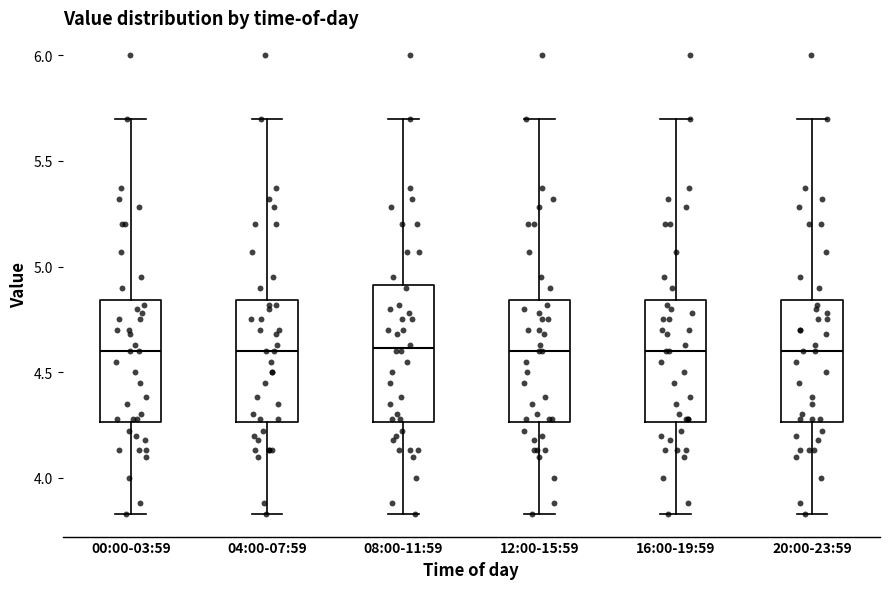

Reading left to right, transcribe this box plot: for each box, give where its median line is, the range the box spans, and where its two whiskers end, as read against the y-axis. The values are not printed on the chart, so give them approximately, as read against the axis.

00:00-03:59: median 4.60, box 4.25 to 4.85, whiskers 3.85 to 5.70
04:00-07:59: median 4.60, box 4.25 to 4.85, whiskers 3.85 to 5.70
08:00-11:59: median 4.60, box 4.25 to 4.90, whiskers 3.85 to 5.70
12:00-15:59: median 4.60, box 4.25 to 4.85, whiskers 3.85 to 5.70
16:00-19:59: median 4.60, box 4.25 to 4.85, whiskers 3.85 to 5.70
20:00-23:59: median 4.60, box 4.25 to 4.85, whiskers 3.85 to 5.70